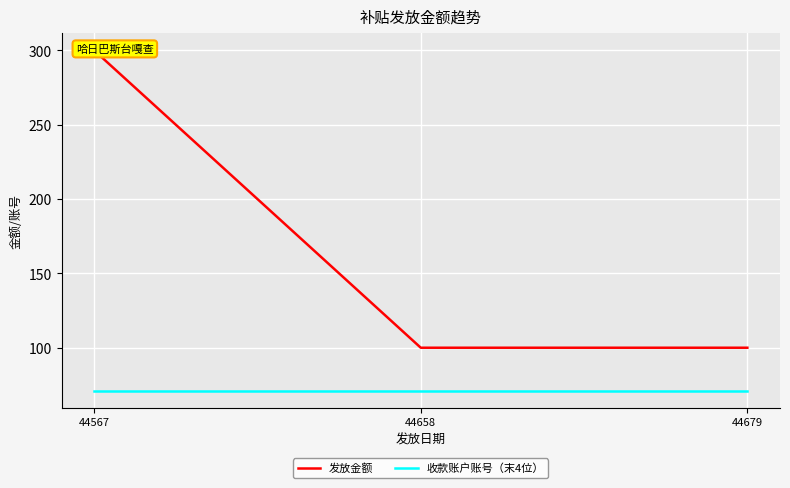

At how many categories does at least one series exceed 282?

1